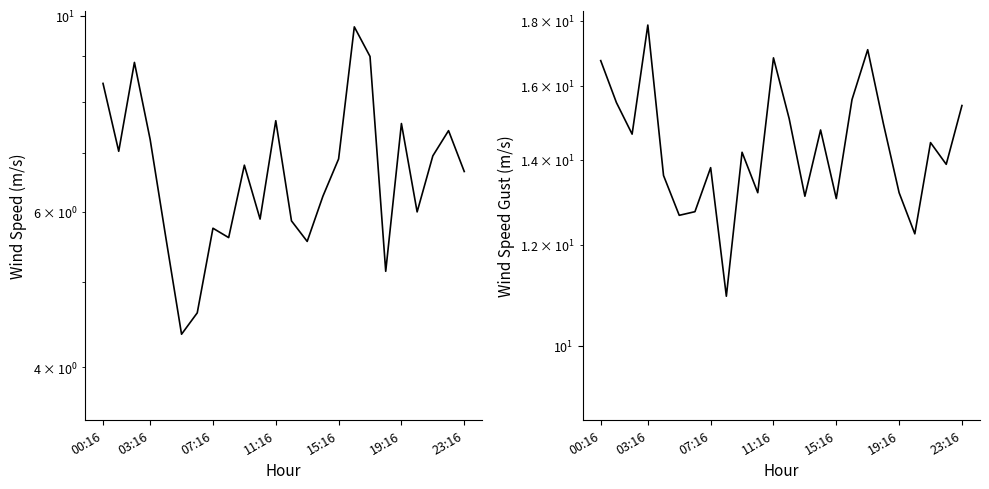

Count the number of data series in this chart.

2